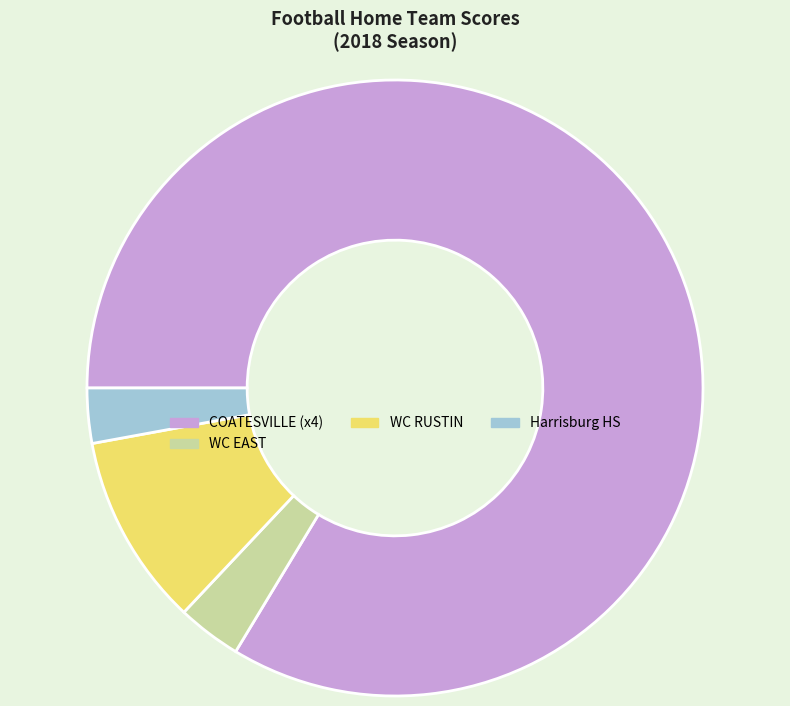

What is the largest slice in the pie chart?

COATESVILLE (x4)